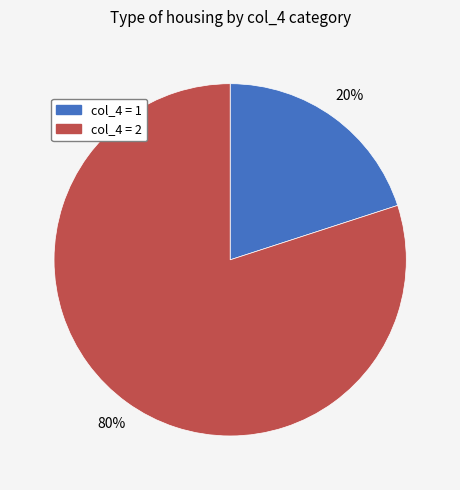

To the nearest percent, what is the average slice percentage?

50%